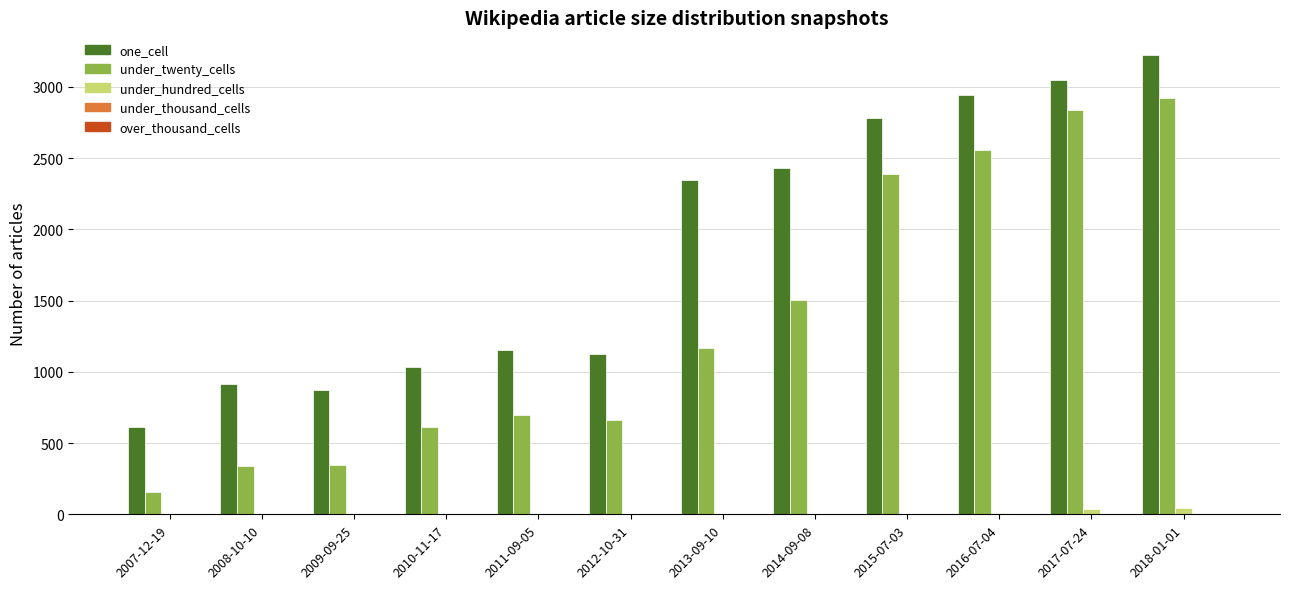

What is the maximum value shown in the chart?

3221